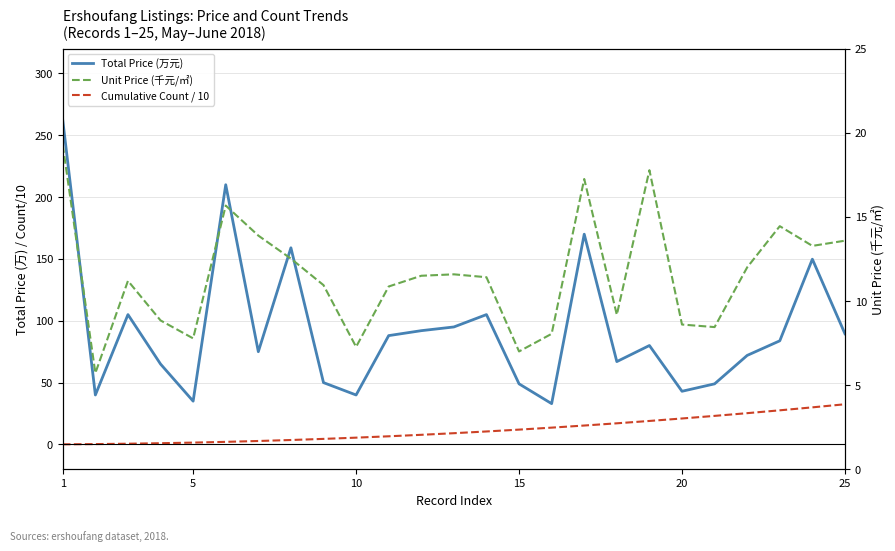

How many data points does each series have?

25